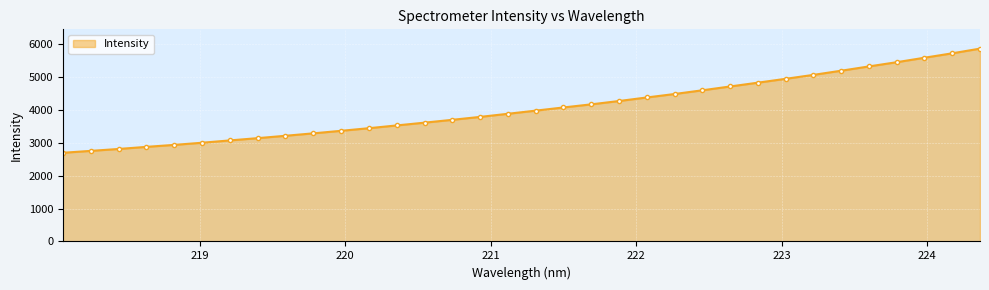

What is the greatest value displayed?

5858.6